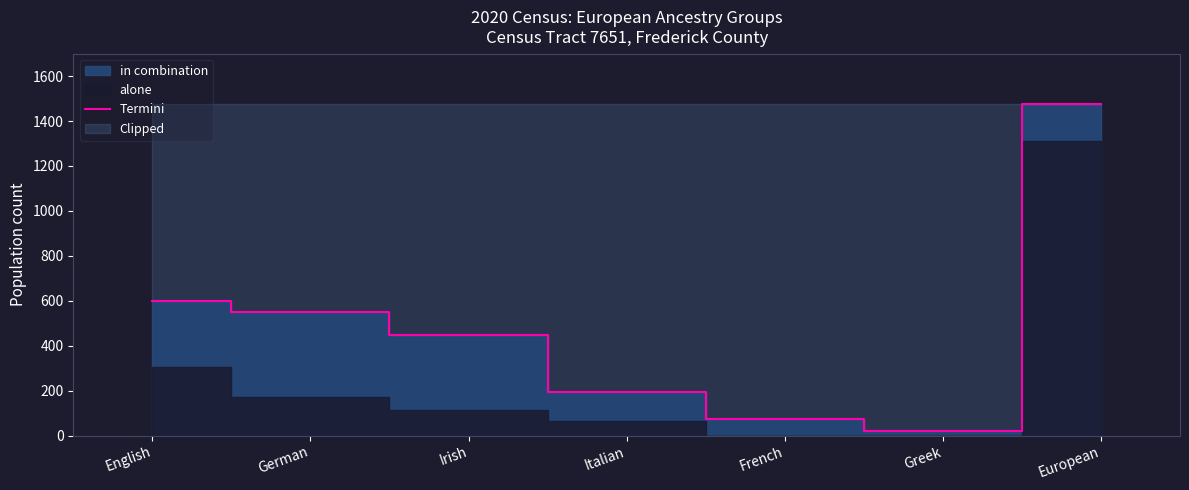

Reading left to right, list all the values displayed in this chart.

English=600	German=550	Irish=446	Italian=194	French=75	Greek=22	European=1478